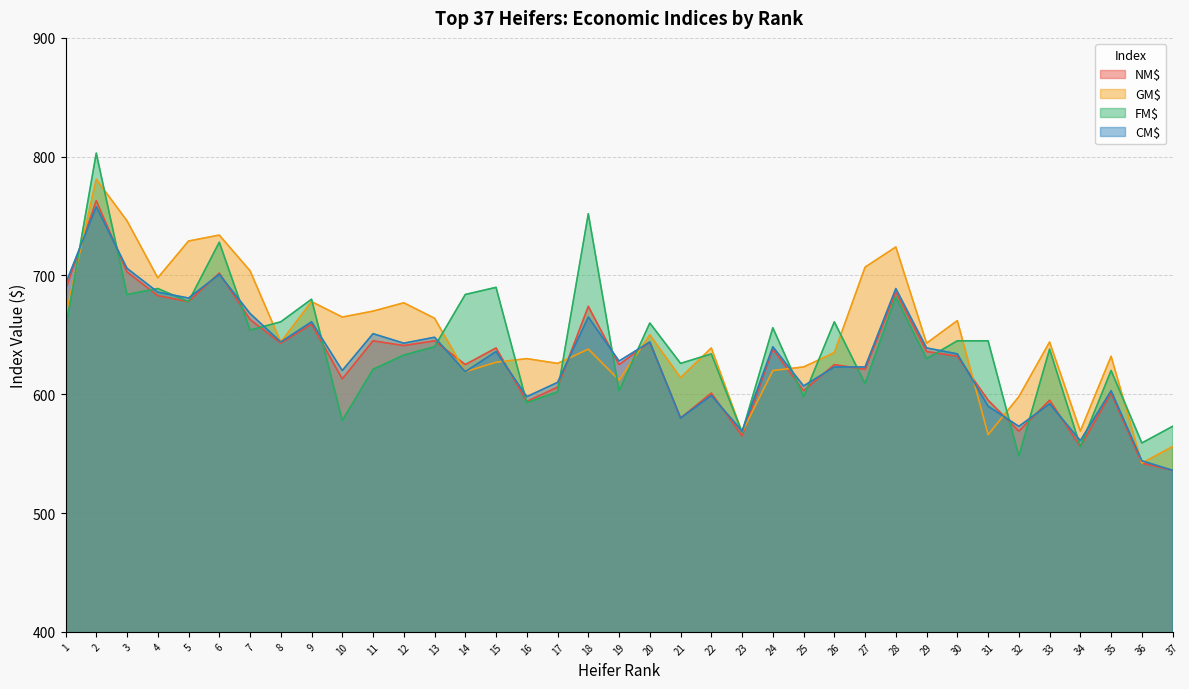

What is the minimum value shown in the chart?

536